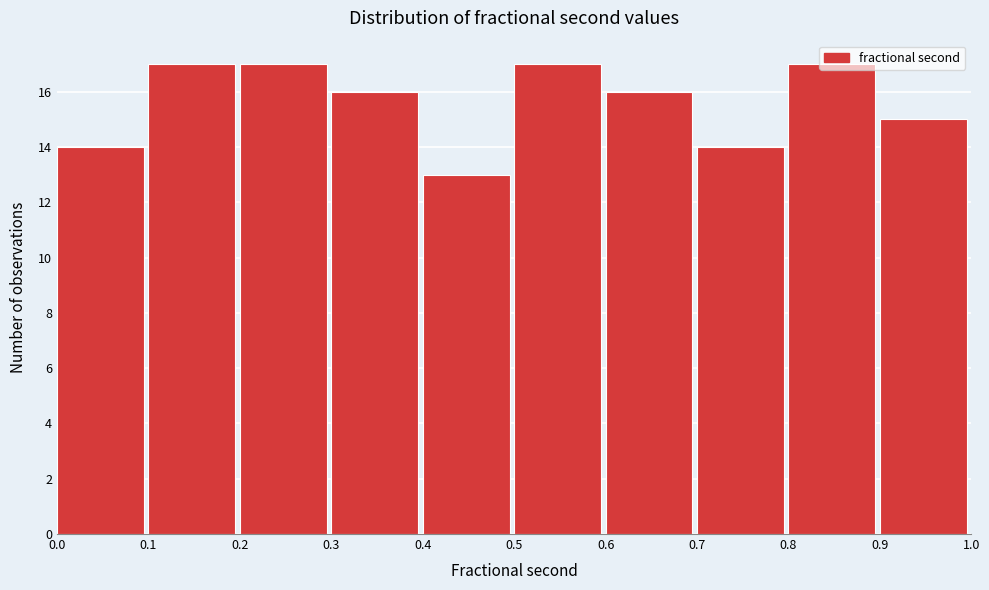

Reading left to right, list every bar in this chart as the range it spans on the x-axis followed by its height. The values are not printed on the chart, so give them approximately, as read against the axis.

0.0 to 0.1: 14
0.1 to 0.2: 17
0.2 to 0.3: 17
0.3 to 0.4: 16
0.4 to 0.5: 13
0.5 to 0.6: 17
0.6 to 0.7: 16
0.7 to 0.8: 14
0.8 to 0.9: 17
0.9 to 1.0: 15